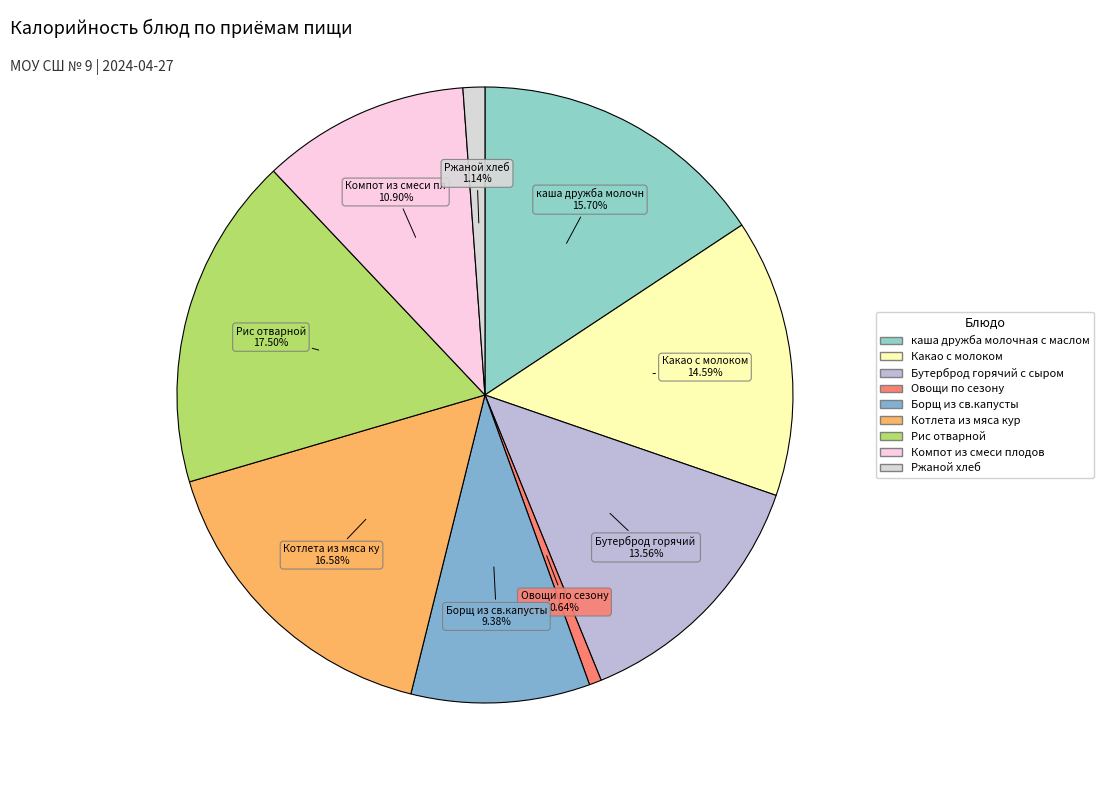

What is the ratio of the value at Борщ из св.капусты to the value at Овощи по сезону?

14.5